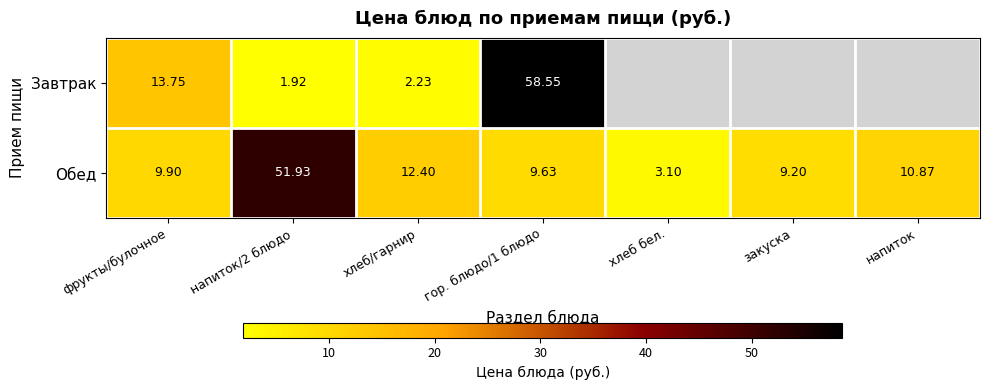

The Завтрак series shows 3.4 at напиток/2 блюдо. True or false?

False